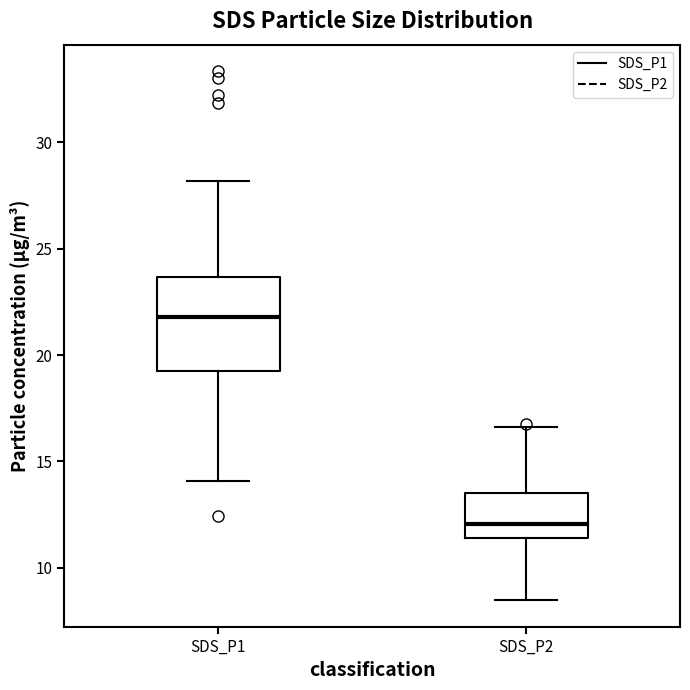

Where is the upper edge of the box for SDS_P1 on the y-axis? The values are not printed on the chart, so give them approximately, as read against the axis.

23.5